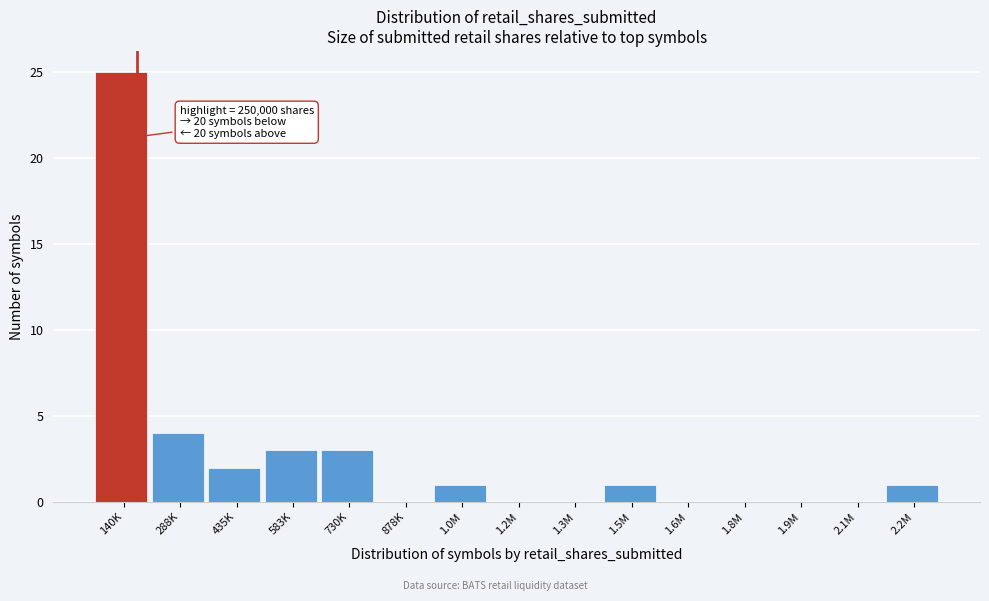

Reading left to right, what are all the values shown in this chart?

140K=25	288K=4	435K=2	583K=3	730K=3	878K=0	1.0M=1	1.2M=0	1.3M=0	1.5M=1	1.6M=0	1.8M=0	1.9M=0	2.1M=0	2.2M=1